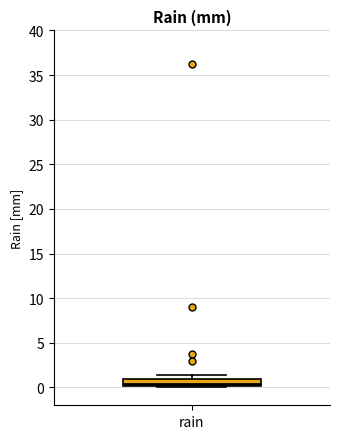

Transcribe this box plot: give where the median line is, the range the box spans, and where the two whiskers end, as read against the y-axis. The values are not printed on the chart, so give them approximately, as read against the axis.

median 0.5, box 0.0 to 1.0, whiskers 0.0 (just below the box's lower edge) to 1.5